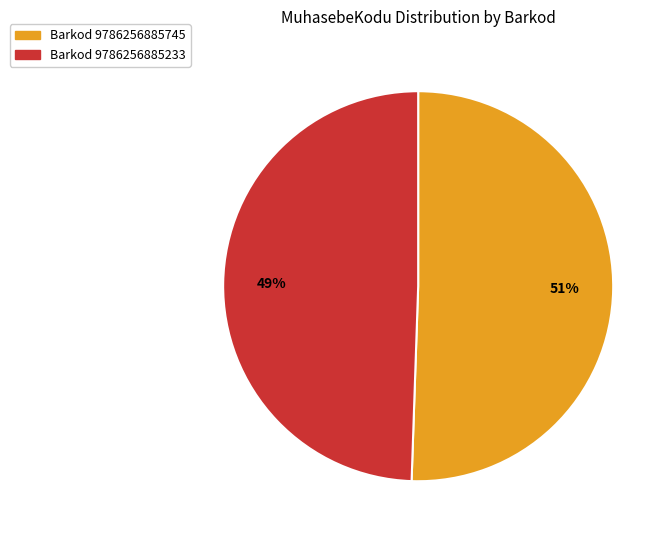

How many slices are in this pie chart?

2